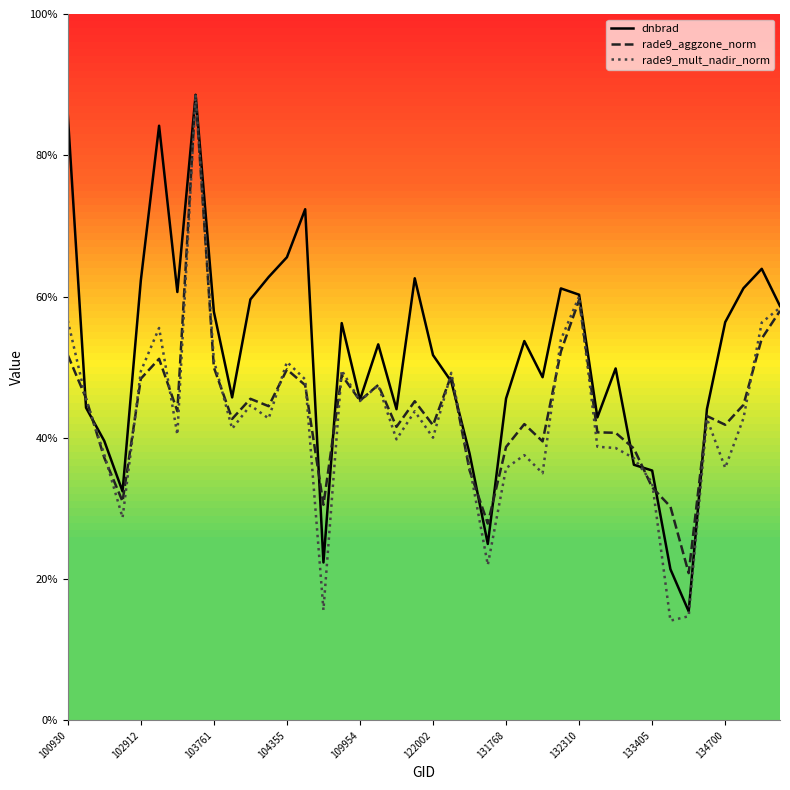

Rank the series by their average value, from lowest to highest.

rade9_mult_nadir_norm, rade9_aggzone_norm, dnbrad